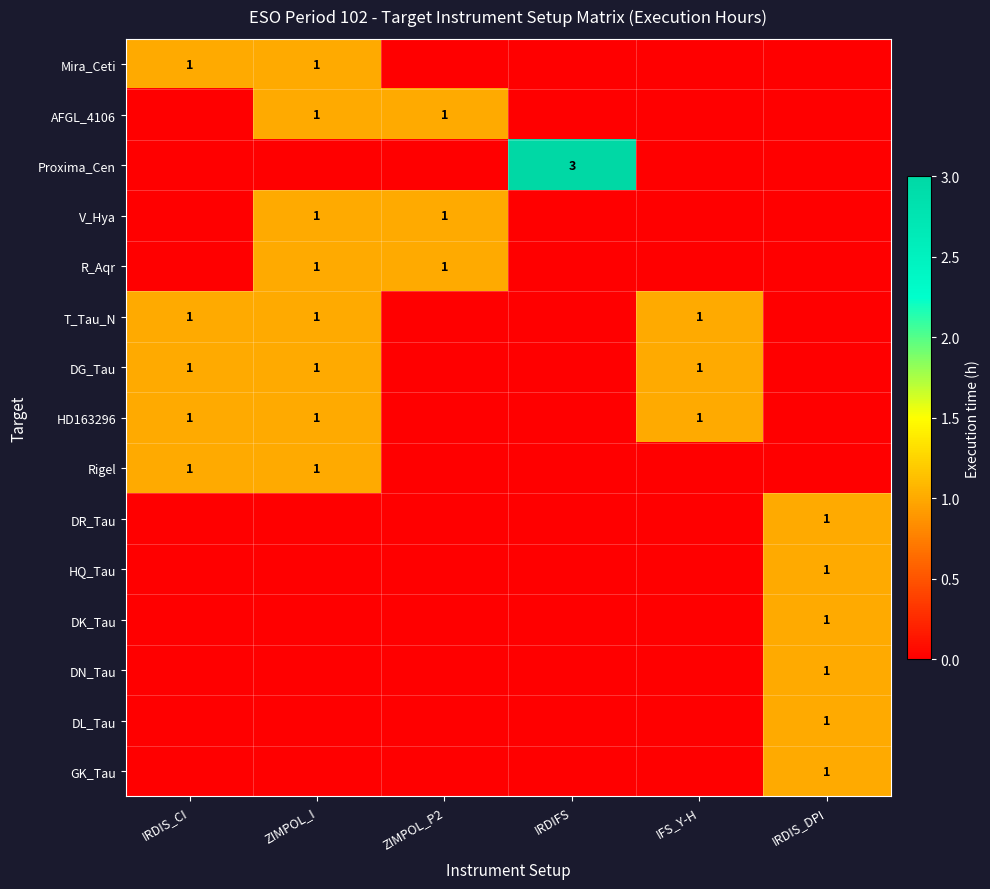

True or false: Rigel has a value of 1 at IRDIS_CI.

True